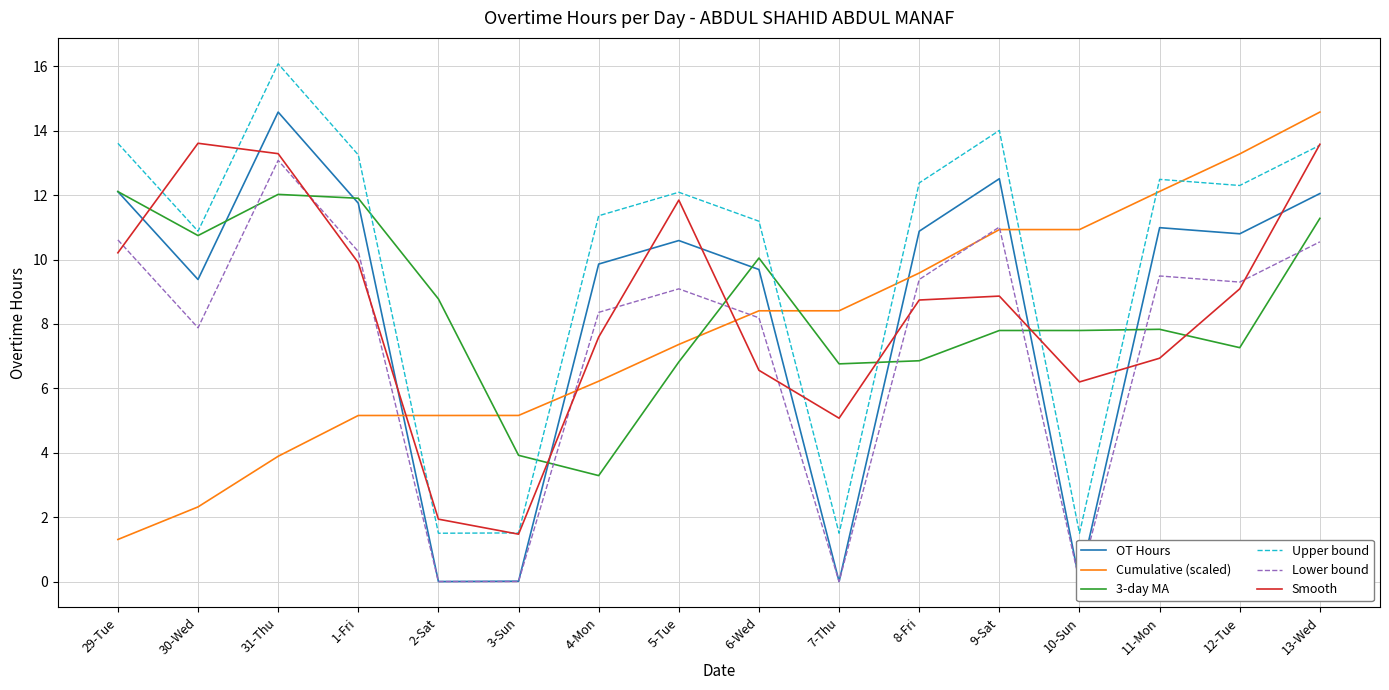

How many data points in OT Hours are above 10?

9